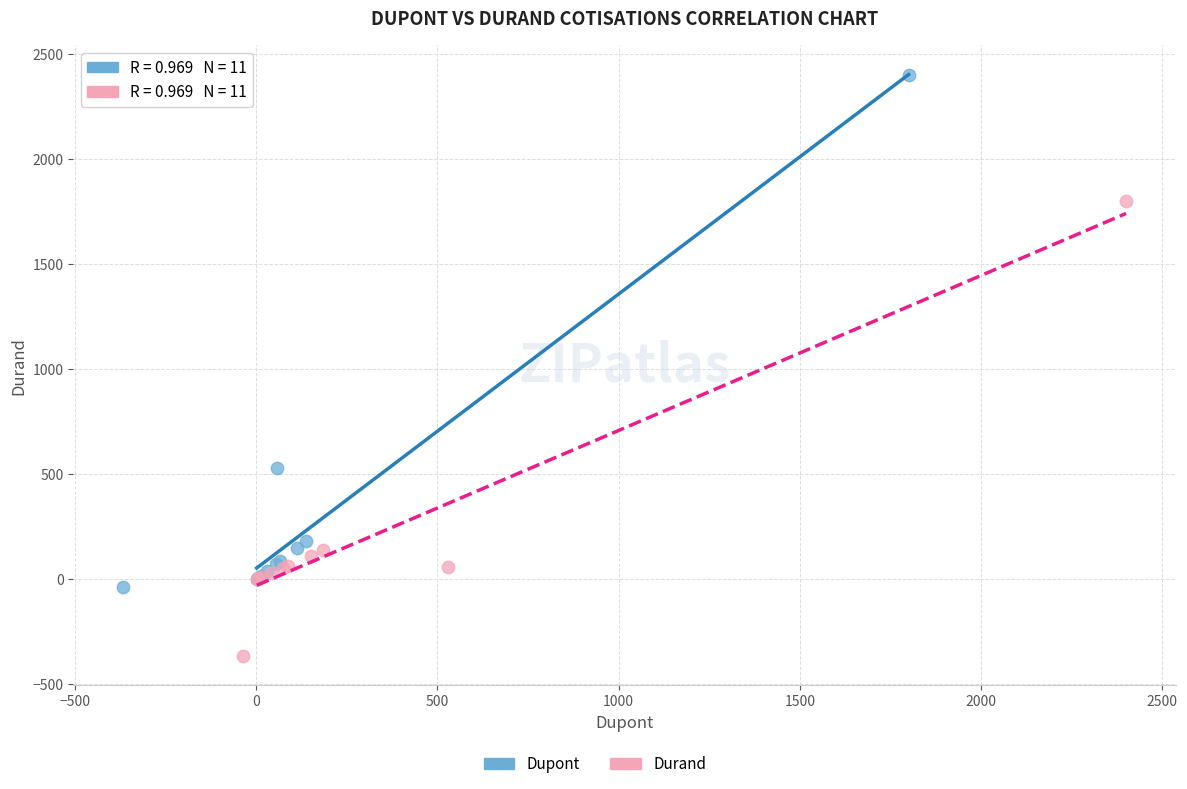

Which series reaches the minimum Y coordinate?

Durand